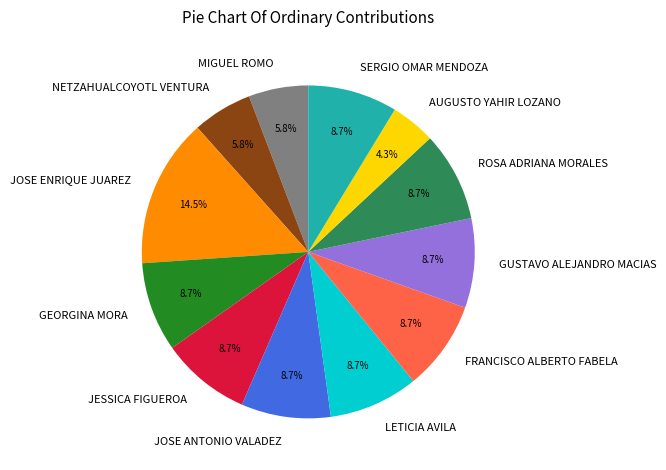

To the nearest percent, what portion does GEORGINA MORA represent?

9%